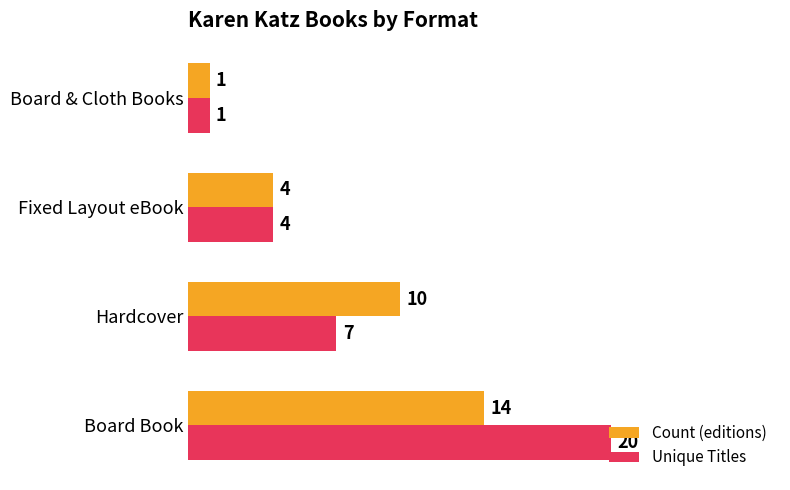

How many Unique Titles values are between 4 and 20?

3